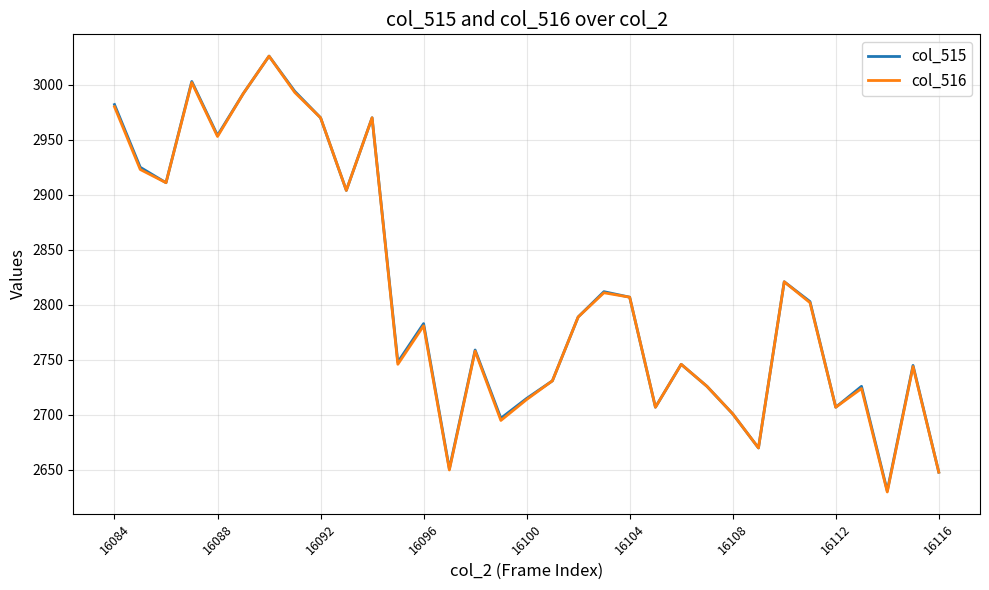

Which series has the widest spread of values?

col_516